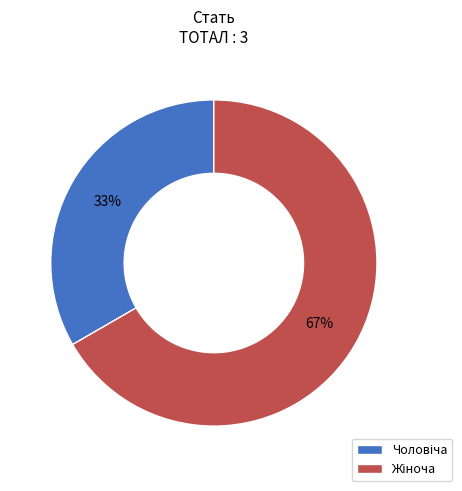

Is there a majority slice in this chart?

Yes